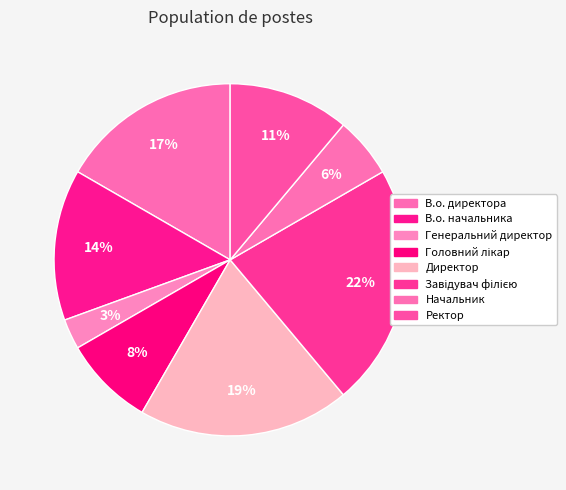

How many segments does this pie chart have?

8